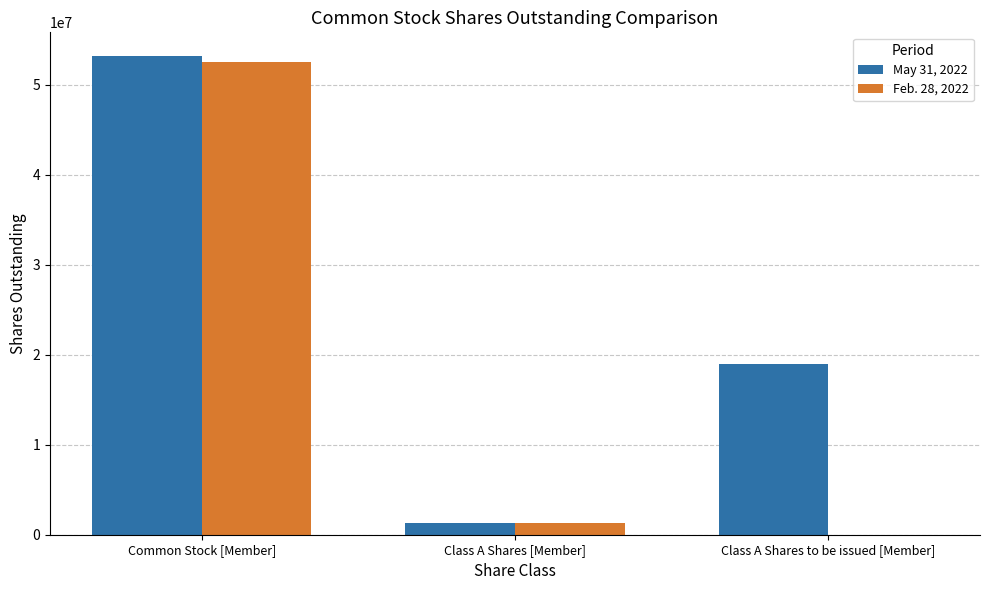

The value of May 31, 2022 at Class A Shares to be issued [Member] is 19019000. True or false?

True